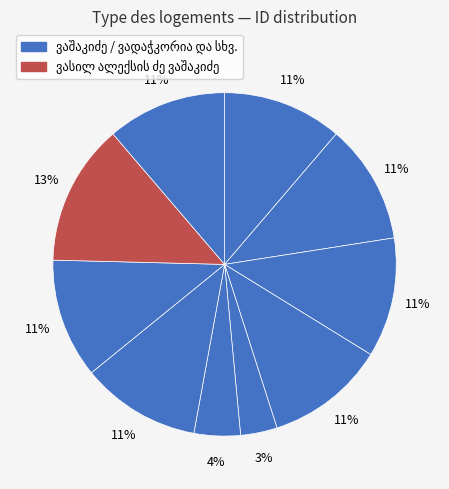

Does ზაქარია ვაშაკიძე represent more than half of the total?

No